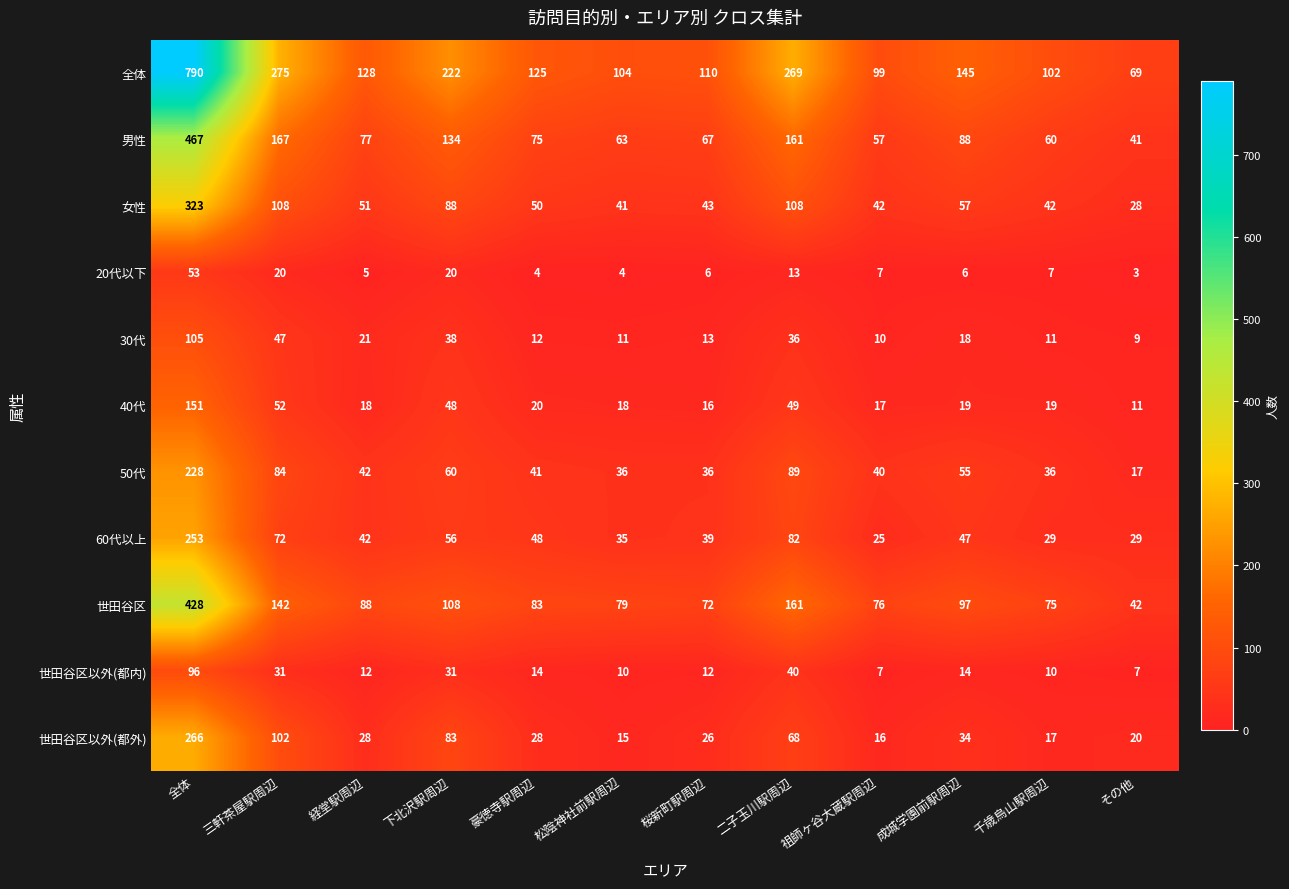

Which category has the highest value across all series?

全体